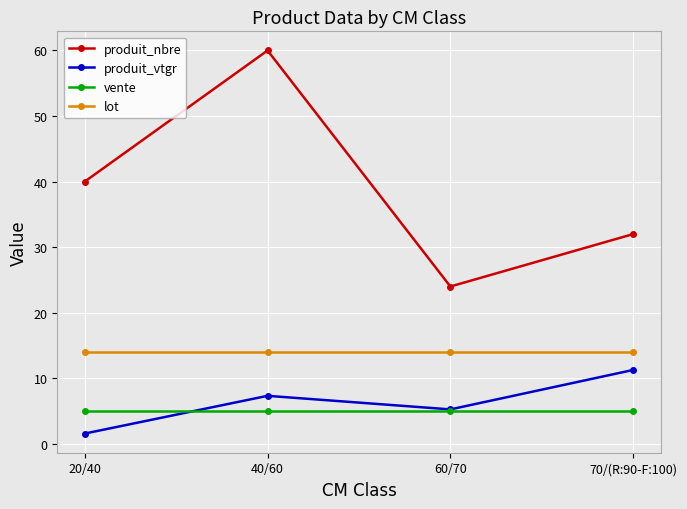

What is the difference between the maximum and minimum values in the produit_vtgr series?

9.7